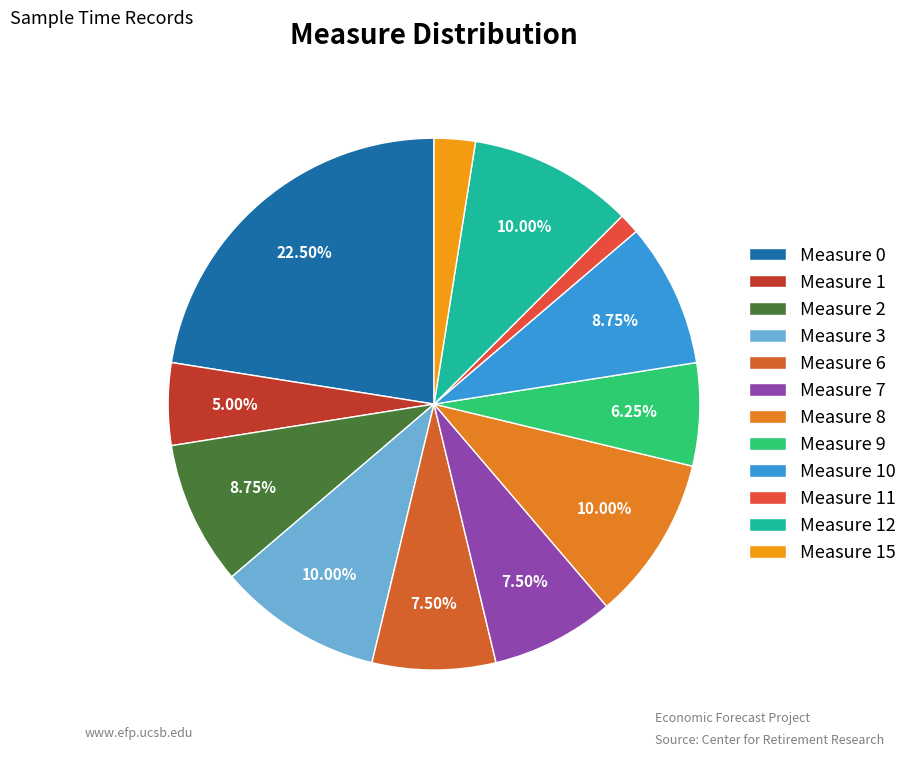

To the nearest percent, what is the average slice percentage?

8%